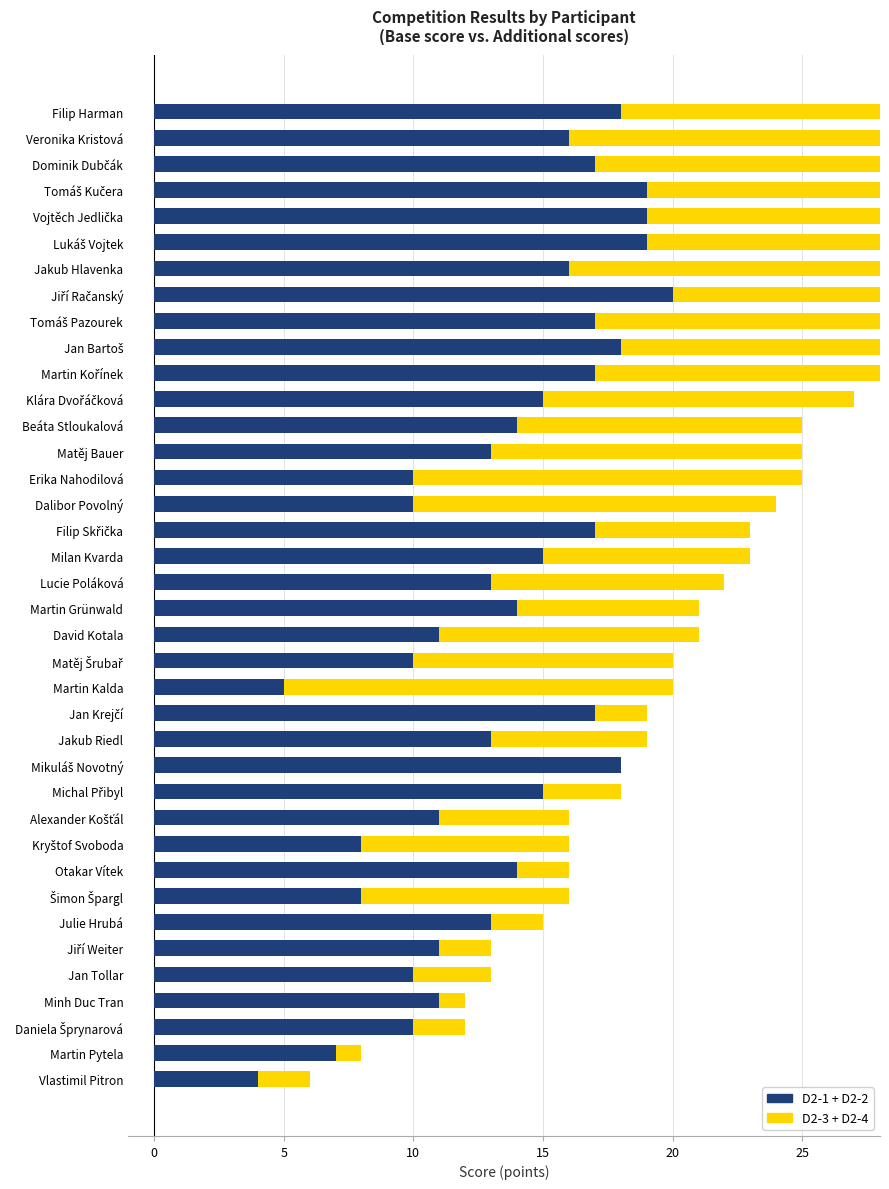

Which series has the largest range (max minus min)?

D2-3 + D2-4